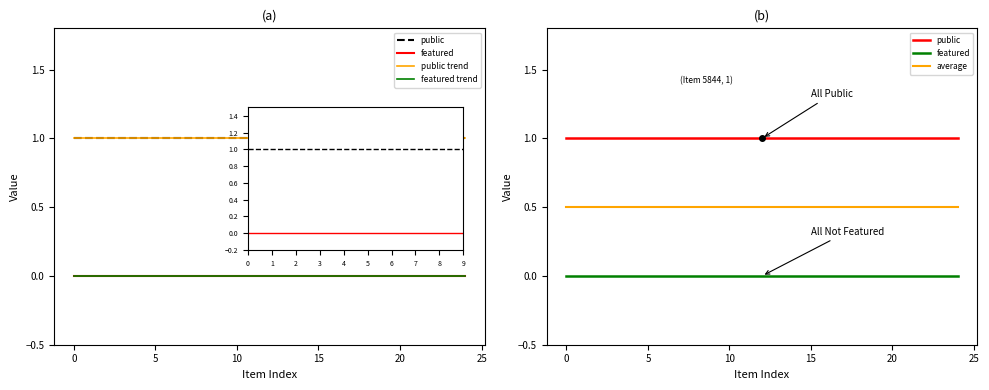

What is the label of the 24th point from the left?

23